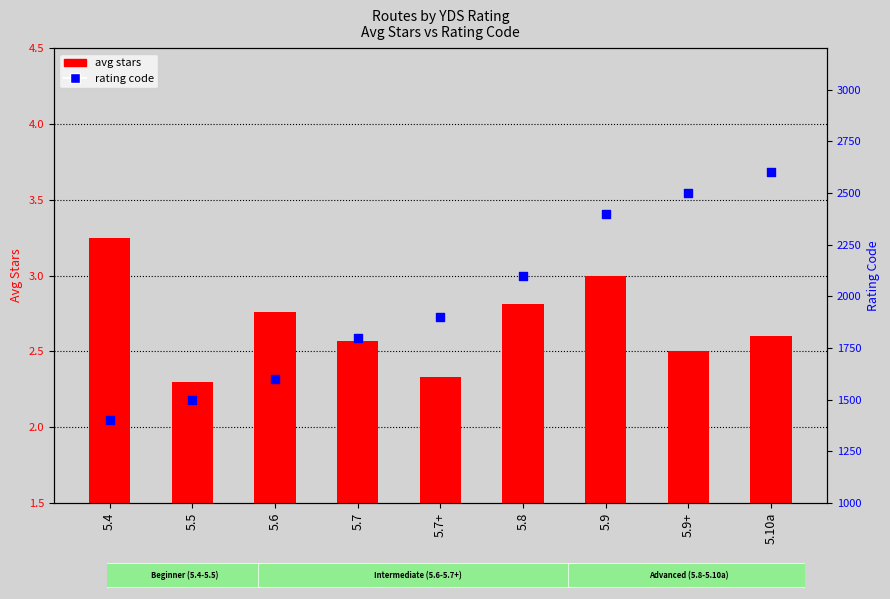

At which category is the sum across all series the highest?

5.10a